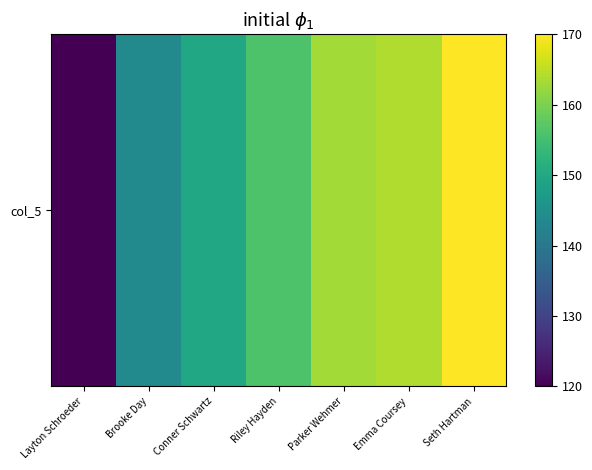

At which category does the chart reach its peak across all series?

Seth Hartman